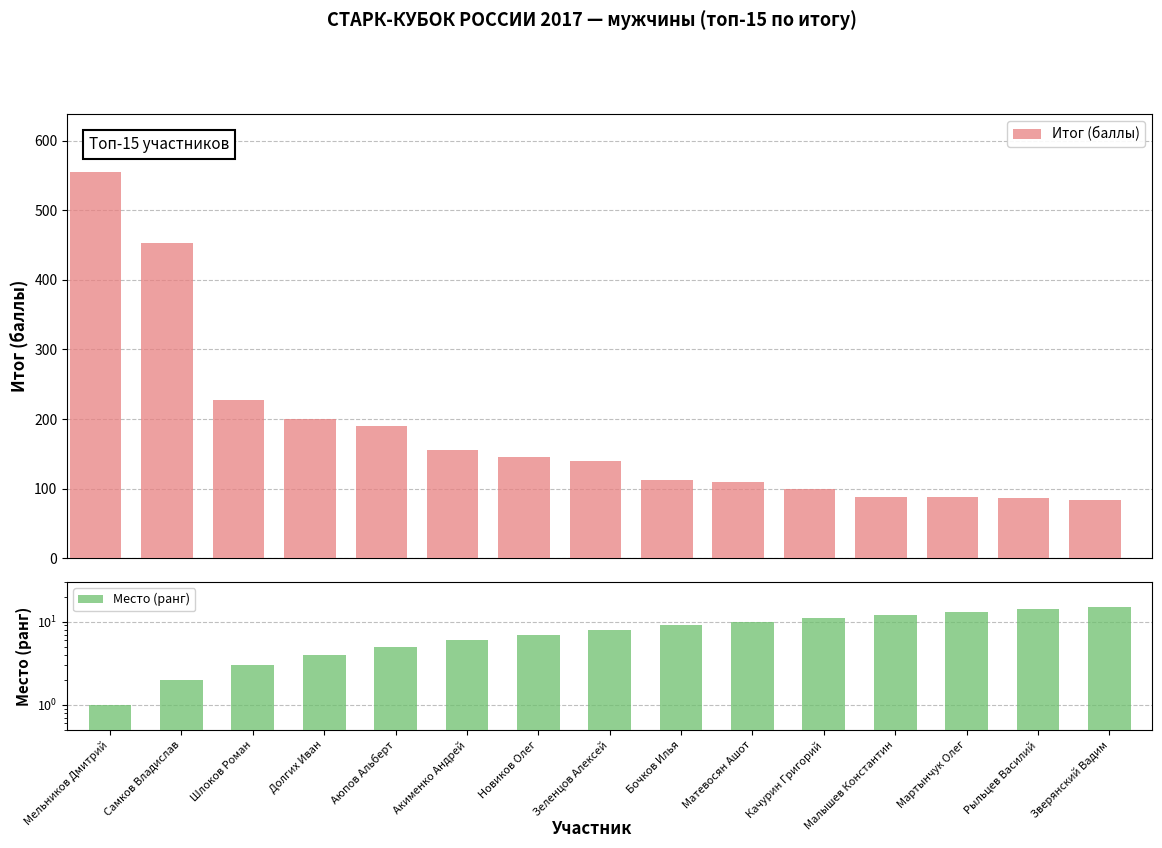

How many bars are there in total?

30